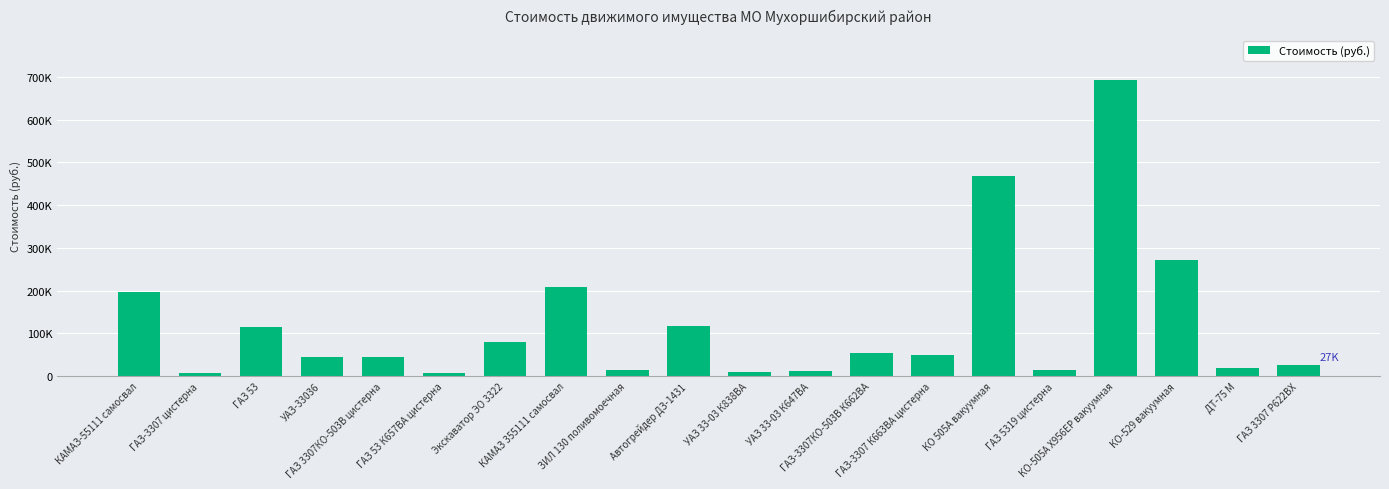

Which has a higher value, ЗИЛ 130 поливомоечная or Автогрейдер ДЗ-1431?

Автогрейдер ДЗ-1431